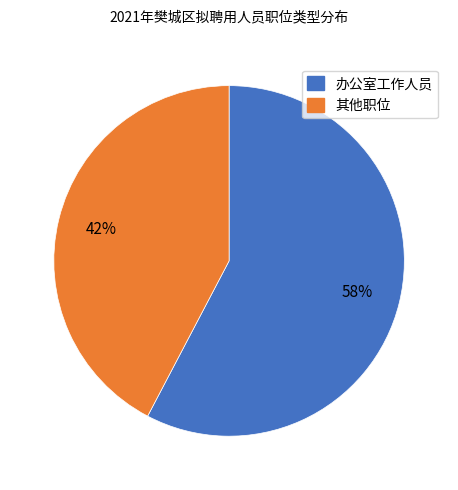

To the nearest percent, what is the average slice percentage?

50%